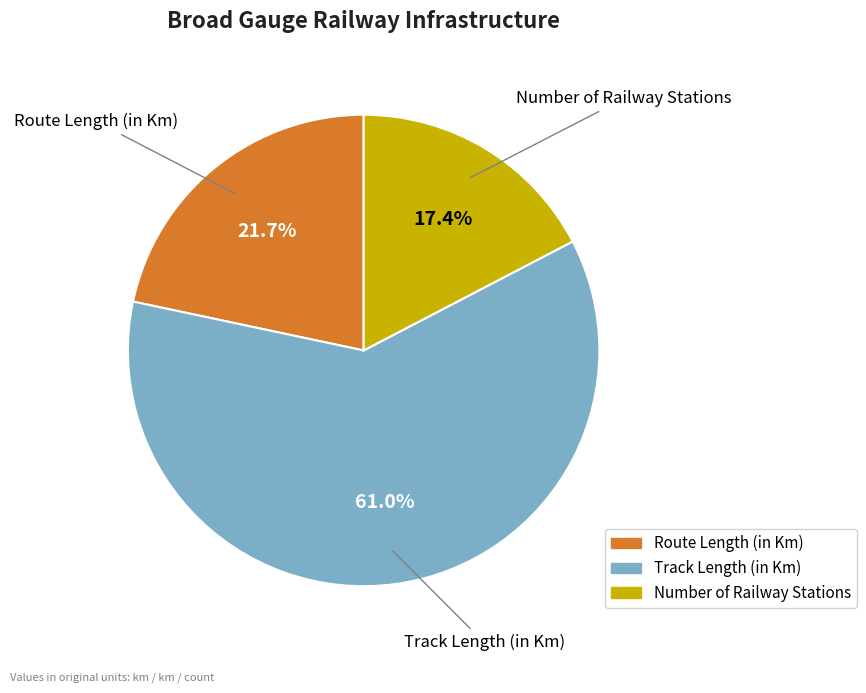

What percentage is the Route Length (in Km) slice, to the nearest percent?

22%